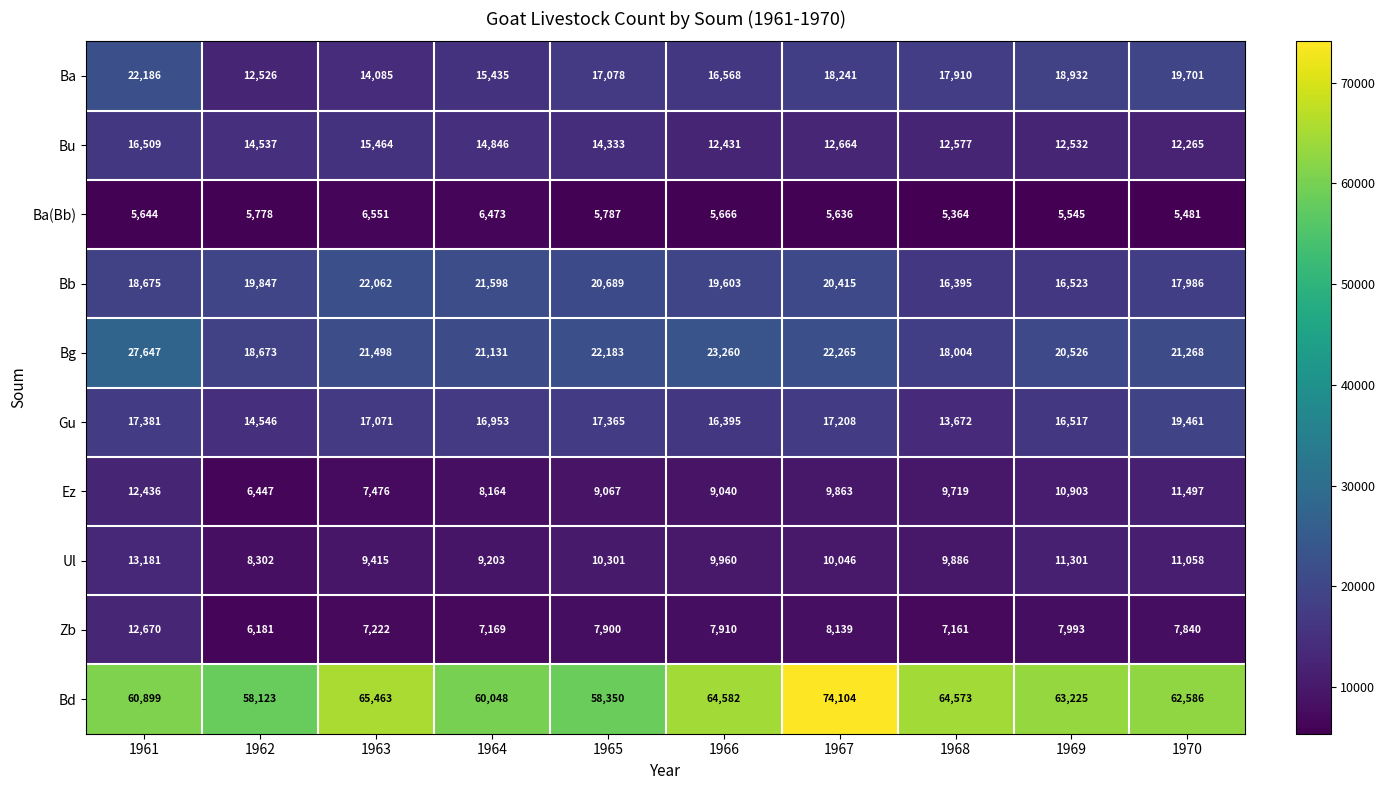

Which series has the largest range (max minus min)?

Bd